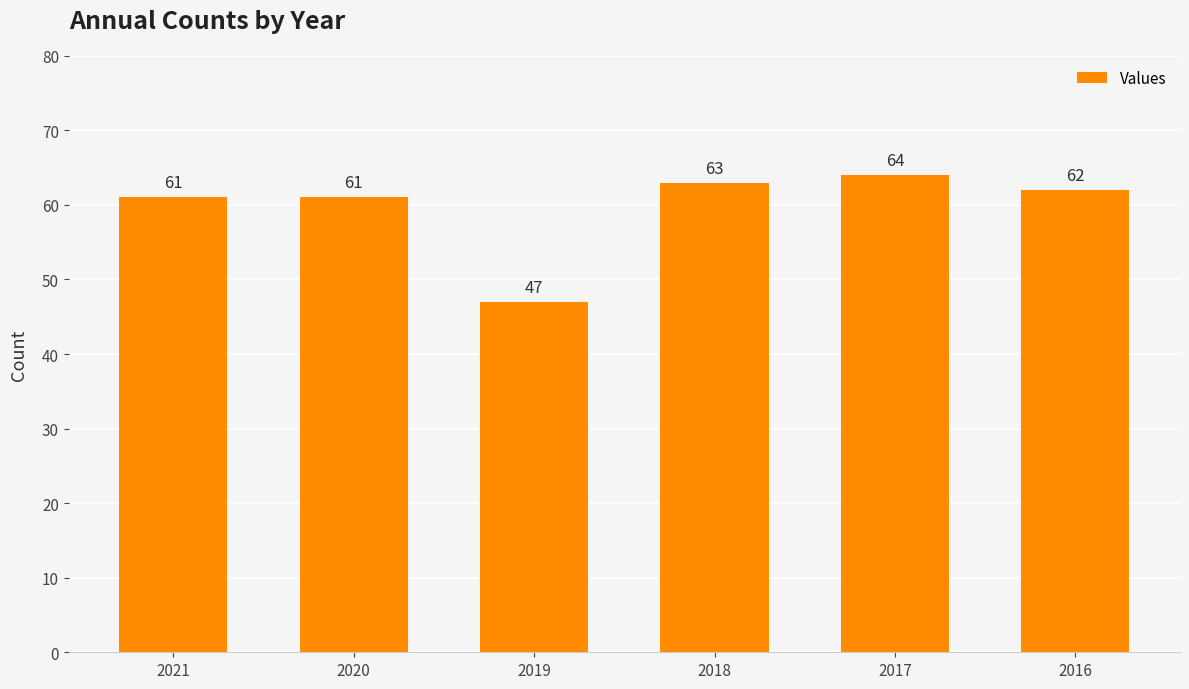

What is the average value?

60